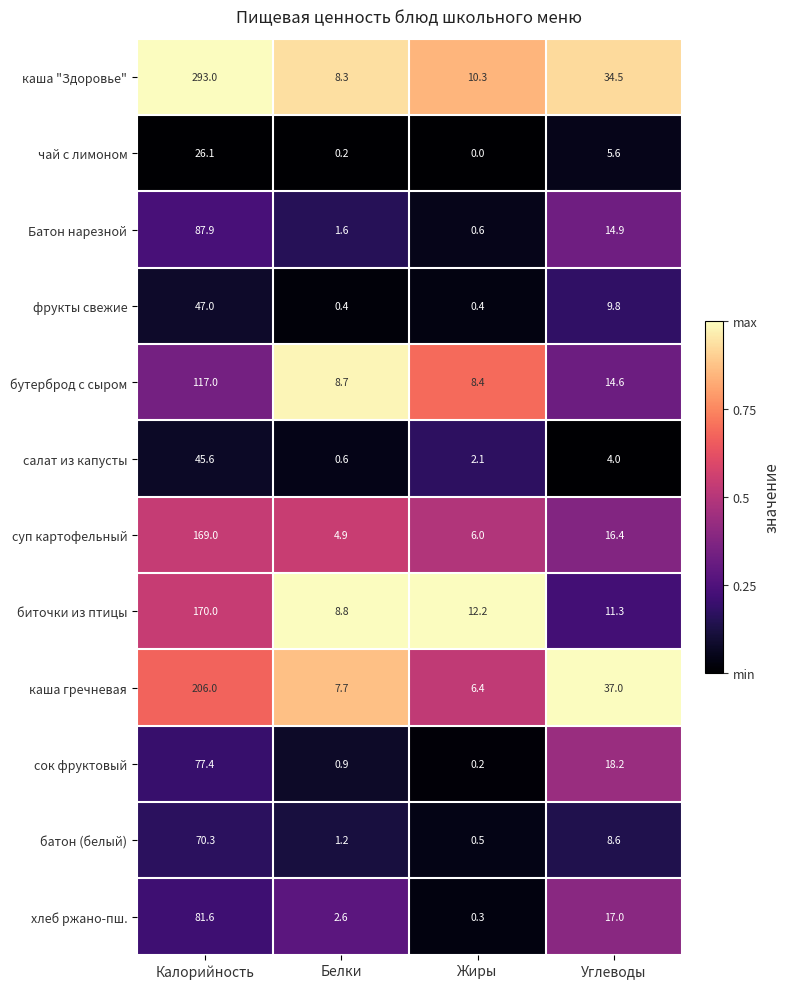

What is the difference between the maximum and minimum values in the батон (белый) series?

69.8